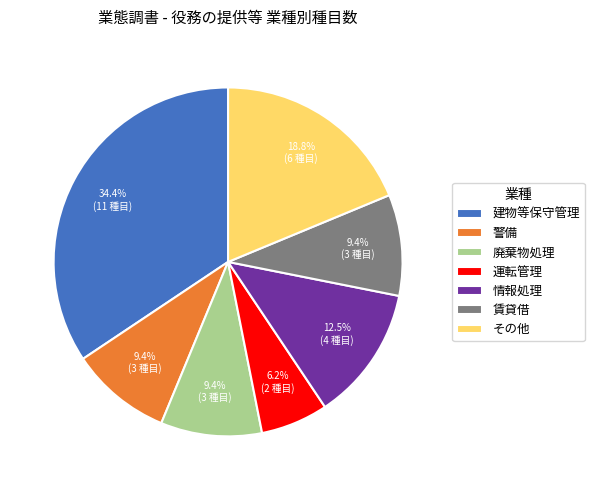

How many segments does this pie chart have?

7